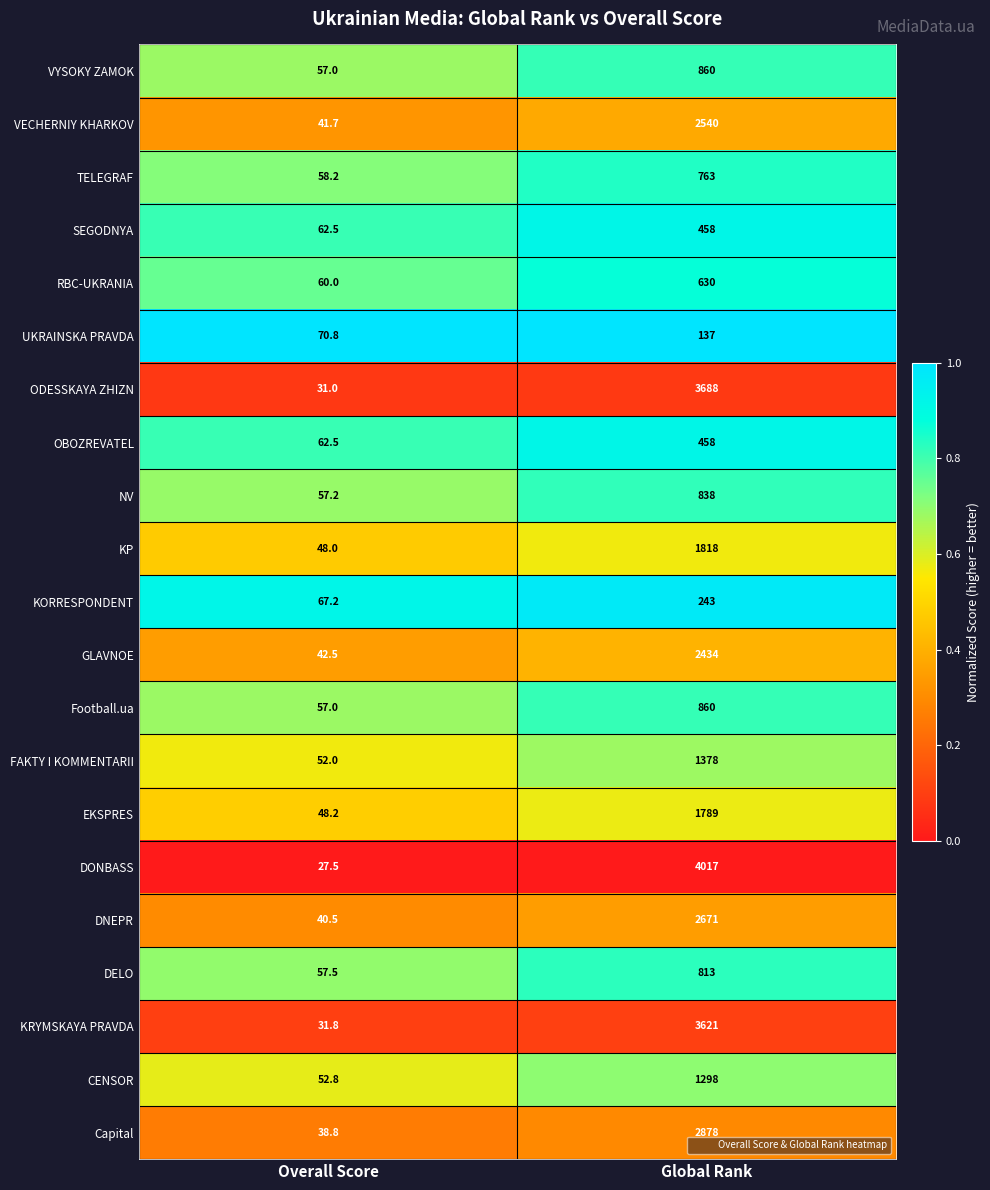

What is the approximate value of TELEGRAF at Global Rank?

763.0